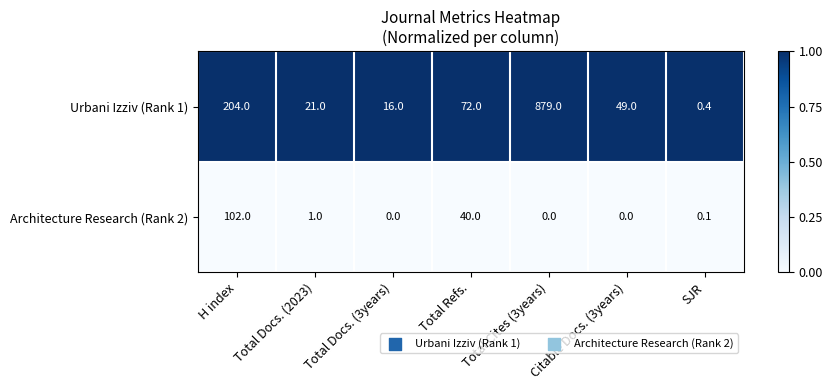

Is it true that Architecture Research (Rank 2) equals 33.9 at Total Docs. (3years)?

False